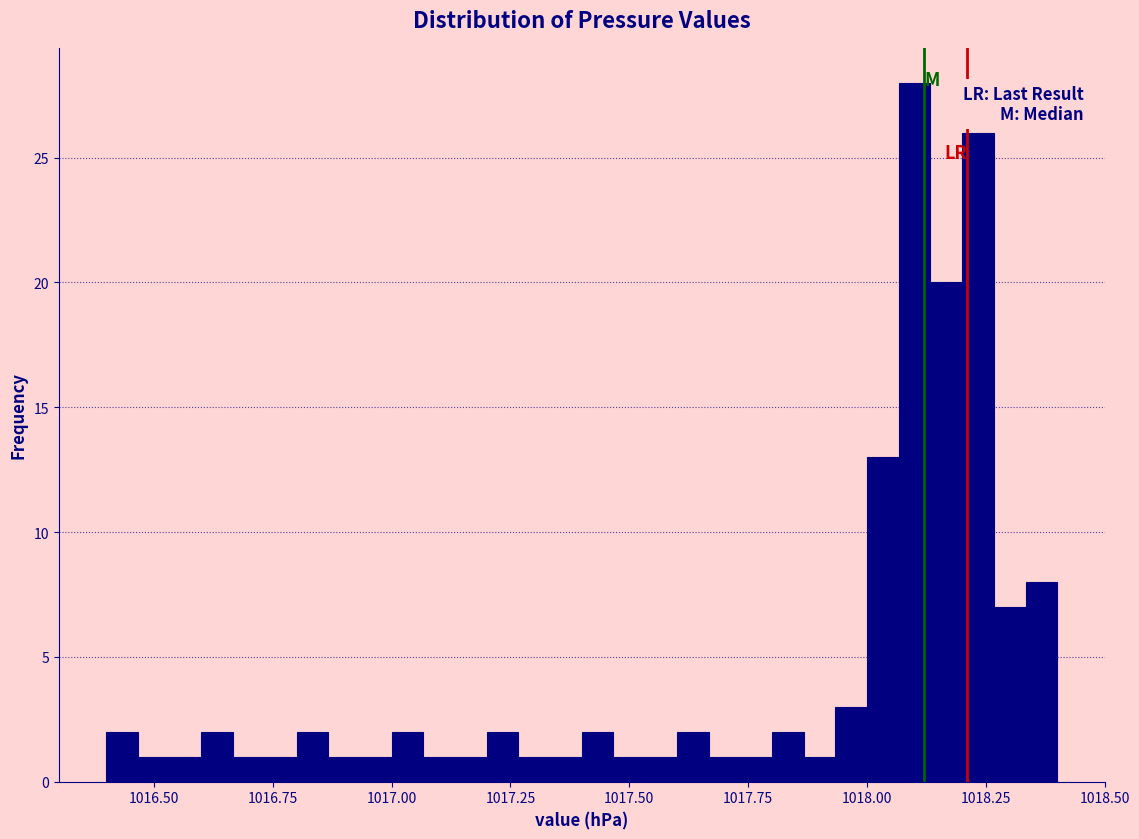

Around what value on the x-axis is the tallest bar? Give the approximate position of its centre, as read against the axis.

1018.10